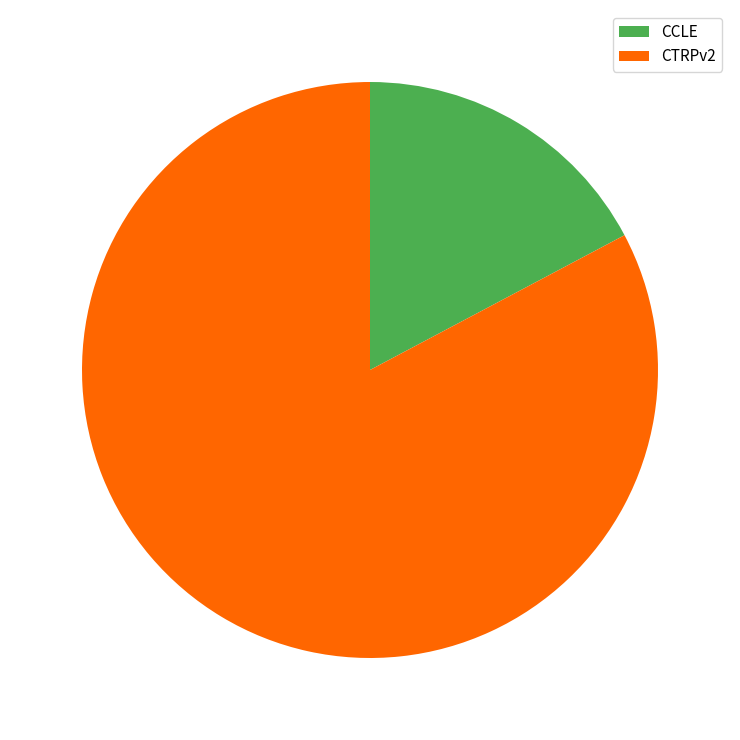

Combined, do CCLE and CTRPv2 account for over 50%?

Yes